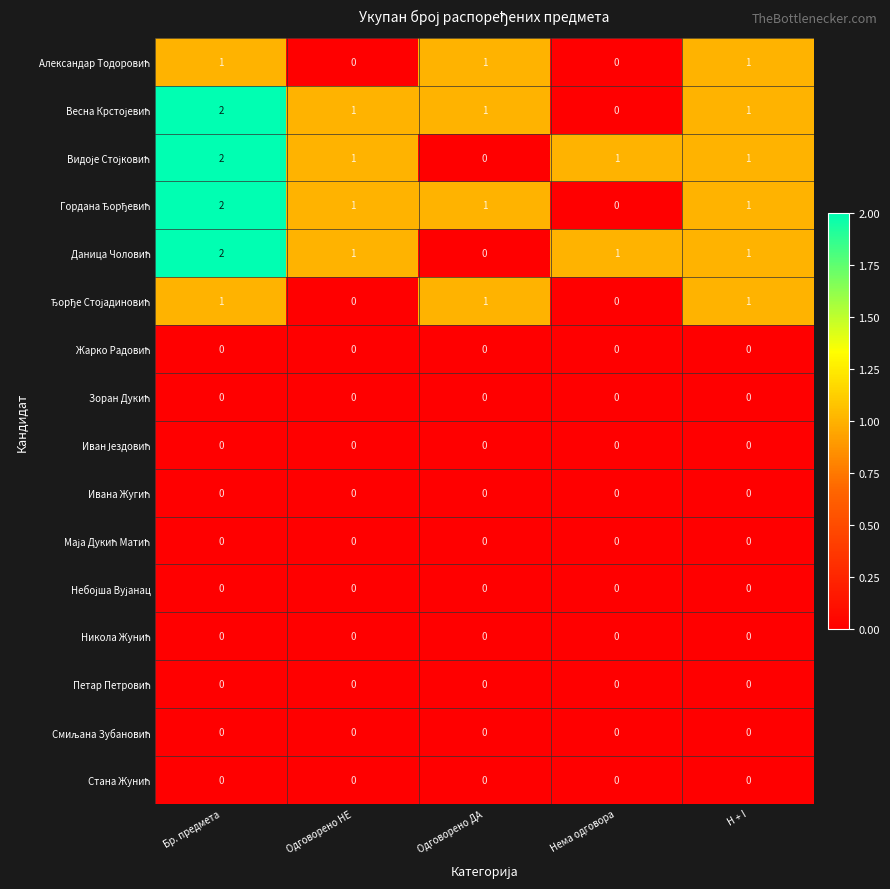

At how many categories does at least one series exceed 0?

5